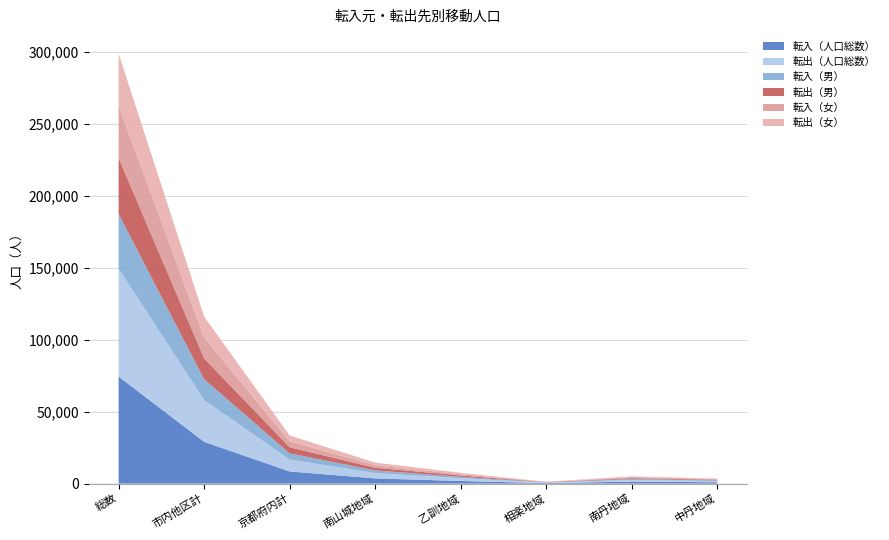

Reading left to right, what are all the values shown in this chart?

転入（人口総数）: 74424	29038	8401	3580	1776	304	1348	910
転出（人口総数）: 75055	29000	8300	3696	1943	322	1167	812
転入（男）: 38053	14498	4272	1845	928	151	650	482
転出（男）: 38873	14473	4269	1841	1004	169	597	464
転入（女）: 36371	14540	4129	1735	848	153	698	428
転出（女）: 36182	14527	4031	1855	939	153	570	348